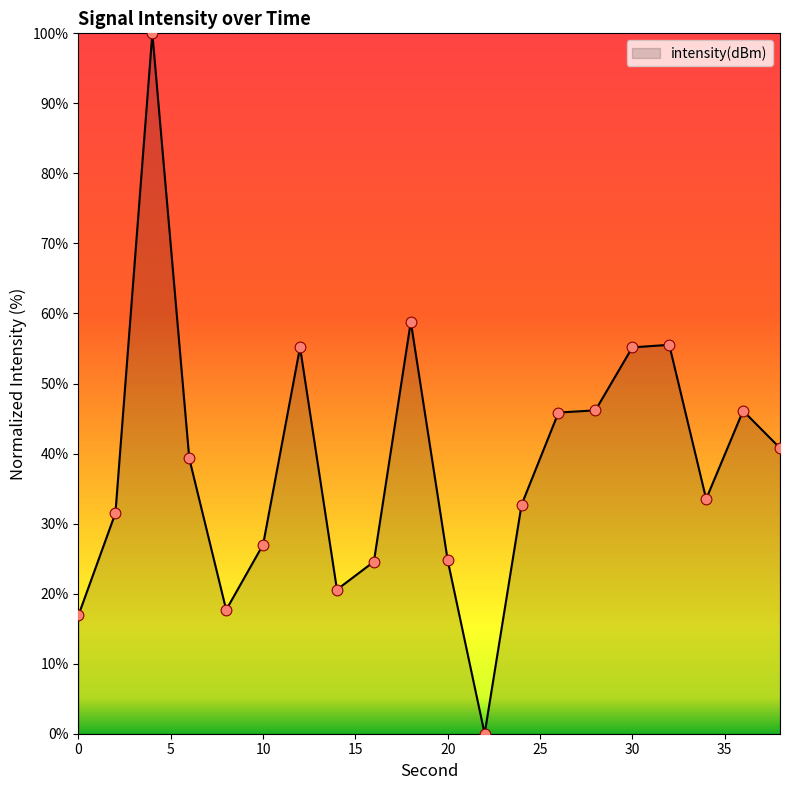

What is the difference between the maximum and minimum values?

100.0